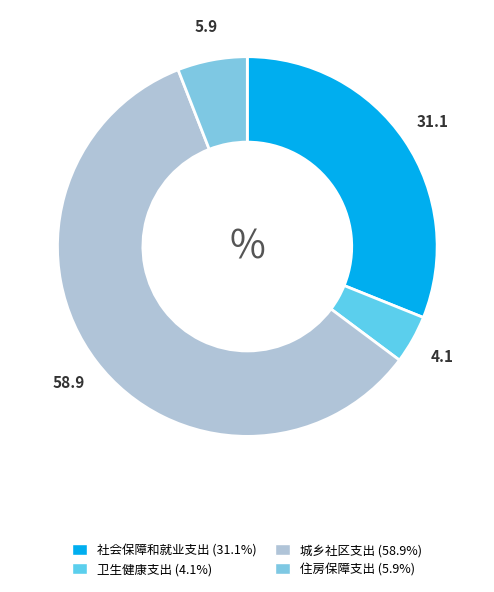

How many slices are in this pie chart?

4